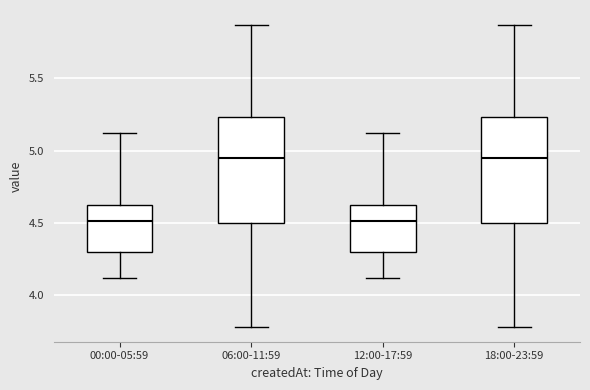

Reading left to right, read every box against the y-axis: the position of its median line, the range the box covers, and the ends of its whiskers. The values are not printed on the chart, so give them approximately, as read against the axis.

00:00-05:59: median 4.50, box 4.30 to 4.65, whiskers 4.10 to 5.10
06:00-11:59: median 4.95, box 4.50 to 5.25, whiskers 3.80 to 5.85
12:00-17:59: median 4.50, box 4.30 to 4.65, whiskers 4.10 to 5.10
18:00-23:59: median 4.95, box 4.50 to 5.25, whiskers 3.80 to 5.85